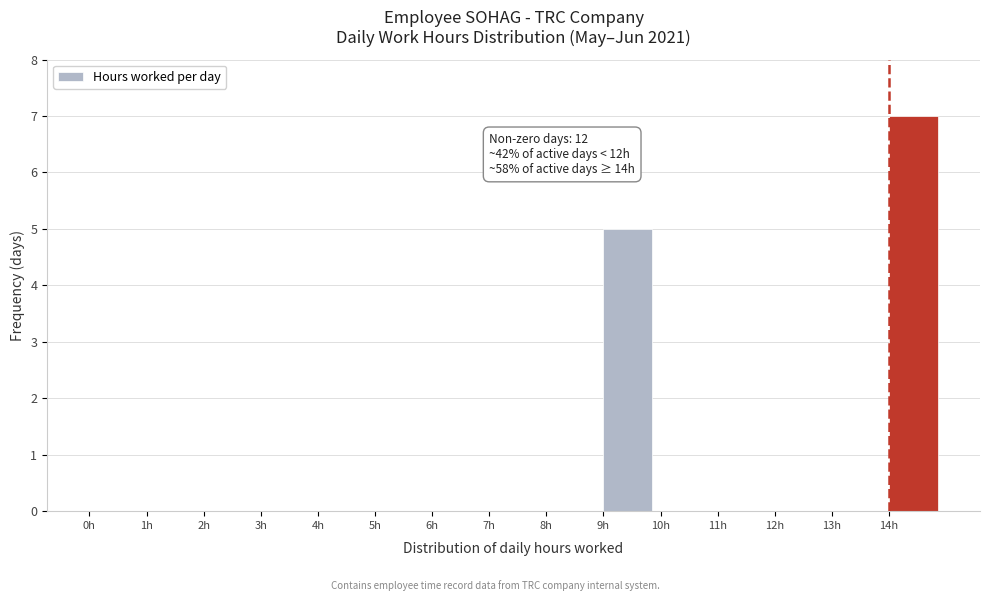

Over which range of the x-axis is the bar tallest?

14 to 15